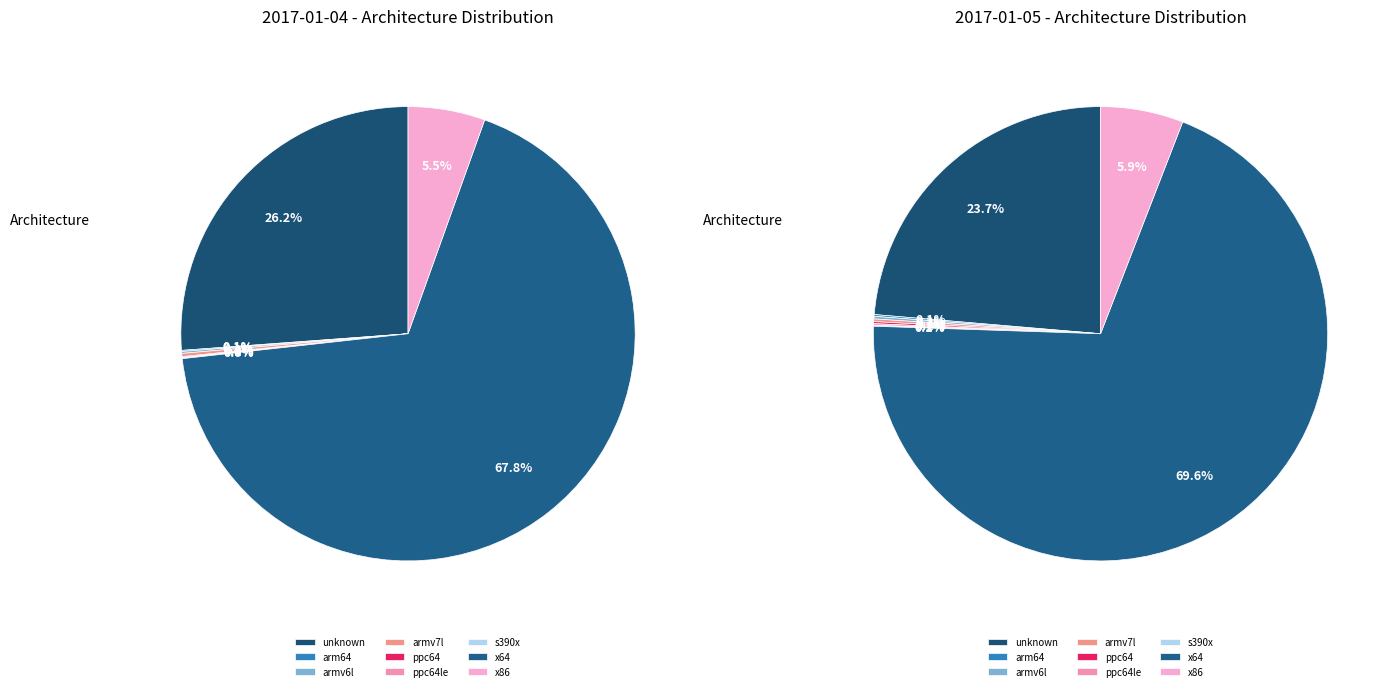

Does x64 represent more than half of the total?

Yes